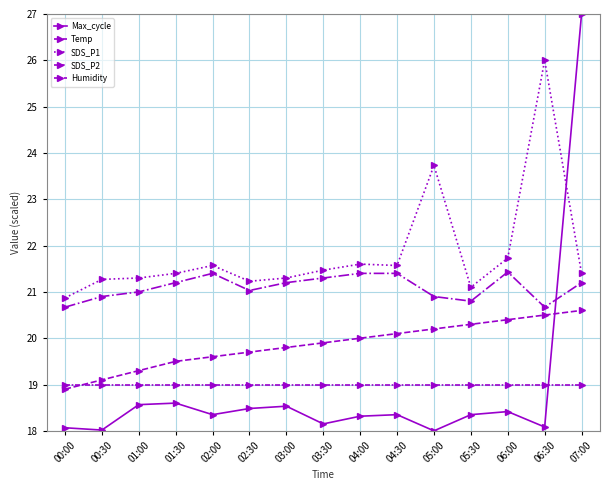

Where do SDS_P1 and Max_cycle first cross each other?

06:30 and 07:00